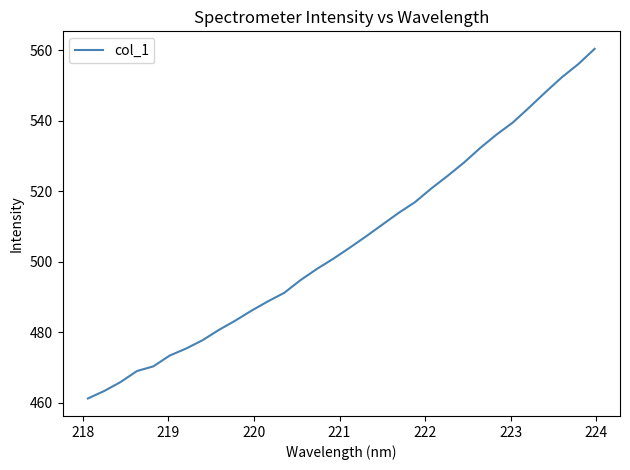

What is the difference between the maximum and minimum values?

99.2